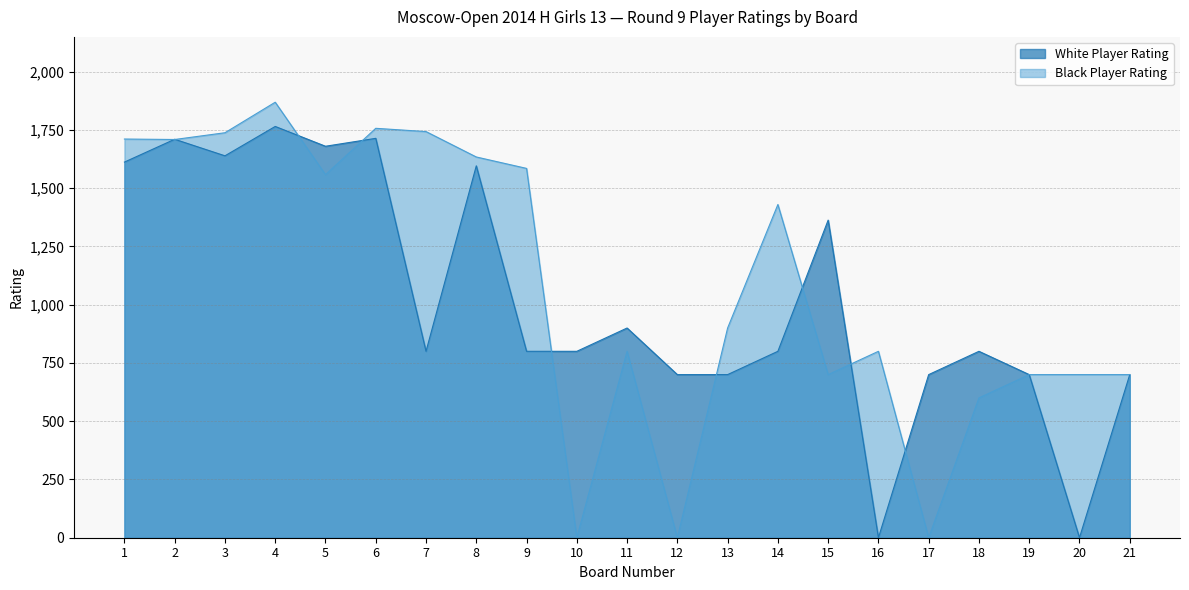

How many interior local valleys does the Black Player Rating series have?

6